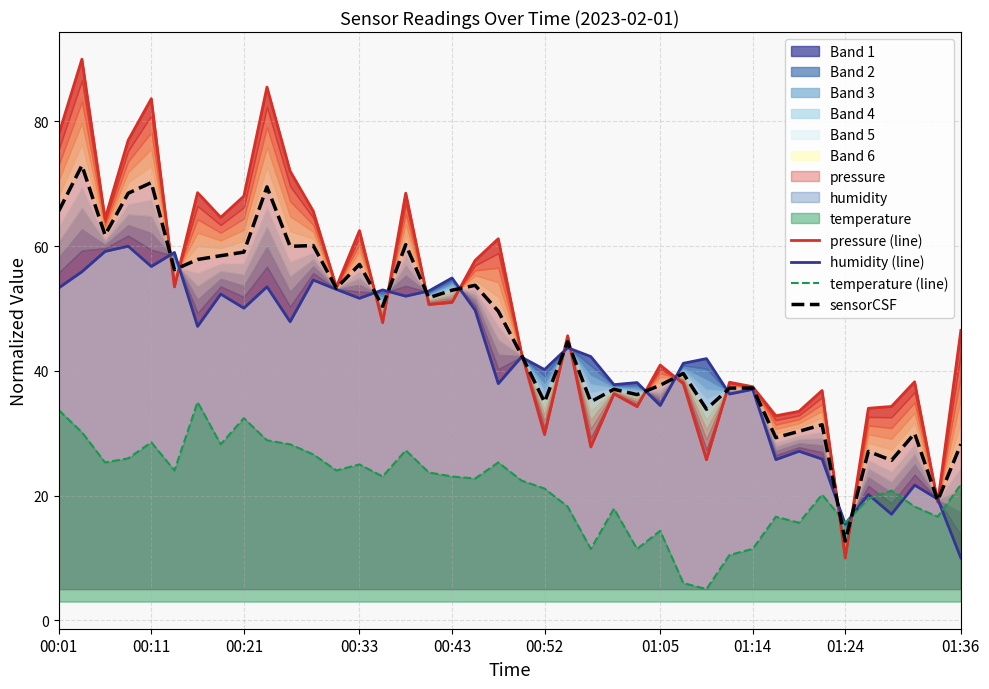

Between 10 and 00:01, which is larger?

00:01